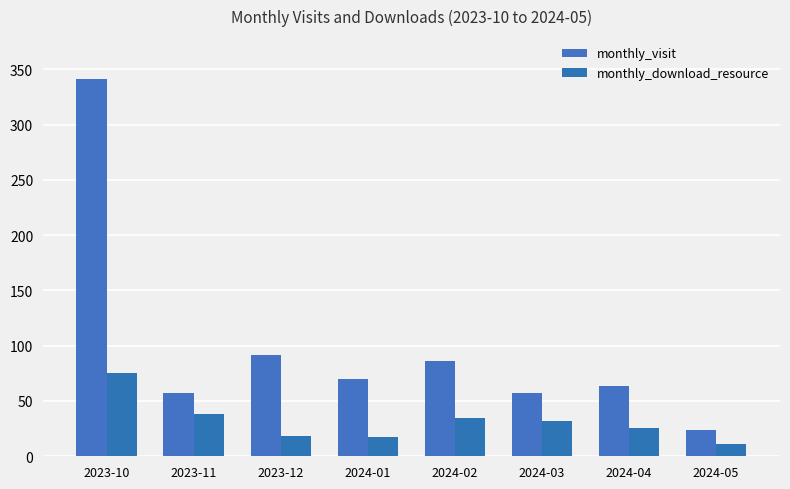

At which category does the chart reach its peak across all series?

2023-10